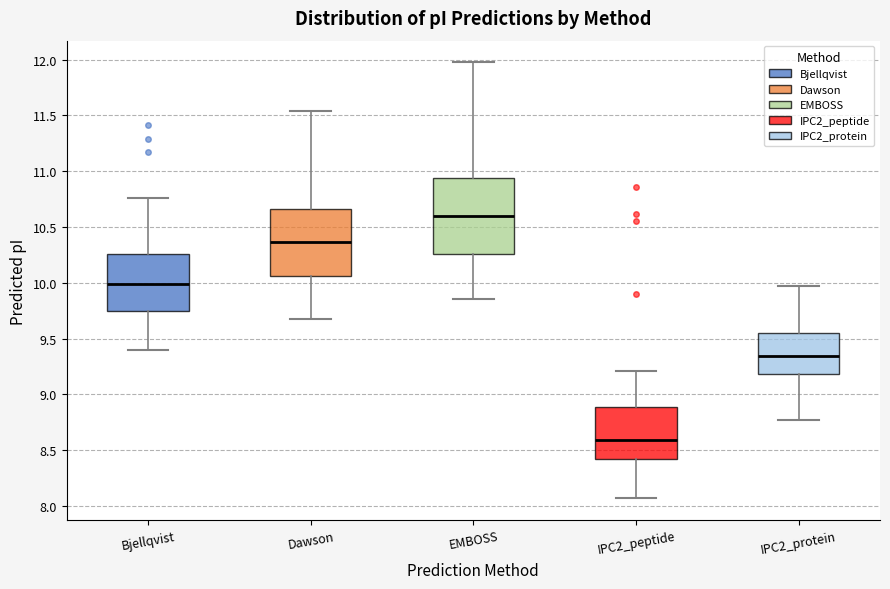

Where is the lower edge of the box for Bjellqvist on the y-axis? The values are not printed on the chart, so give them approximately, as read against the axis.

9.75